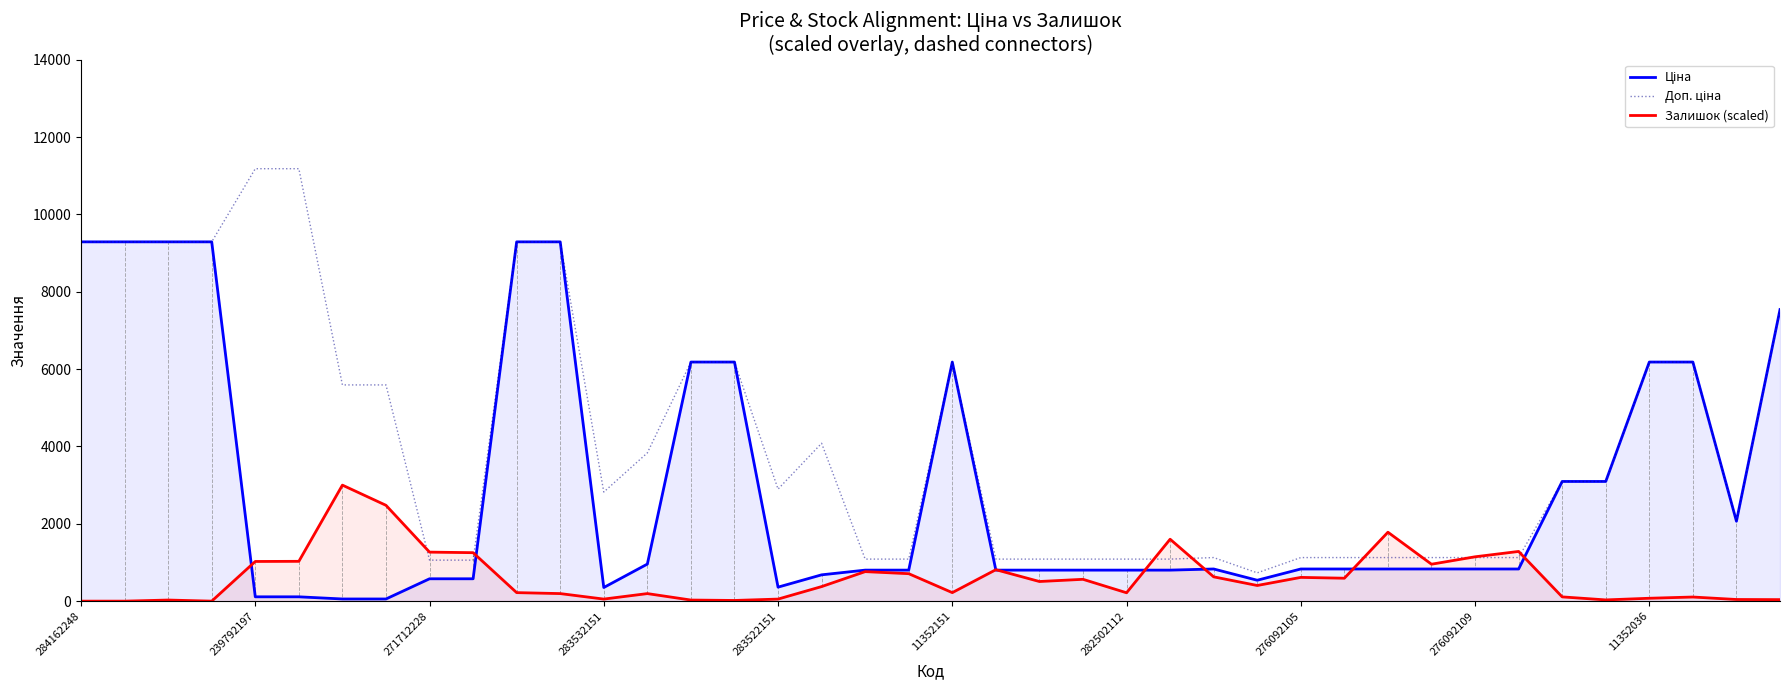

True or false: Доп. ціна and Ціна cross at least once.

False